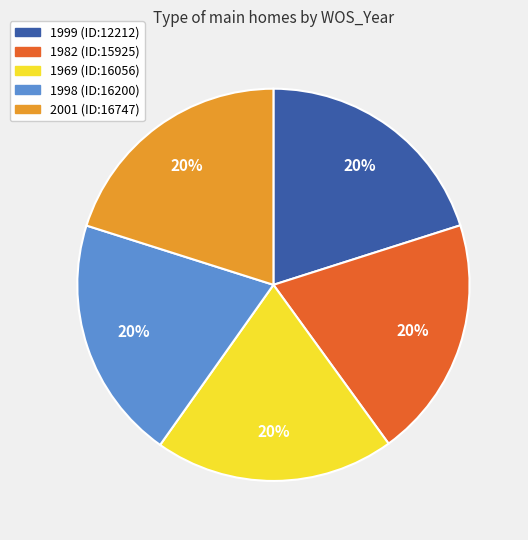

Combined, do 1982 (ID:15925) and 1999 (ID:12212) account for over 50%?

No